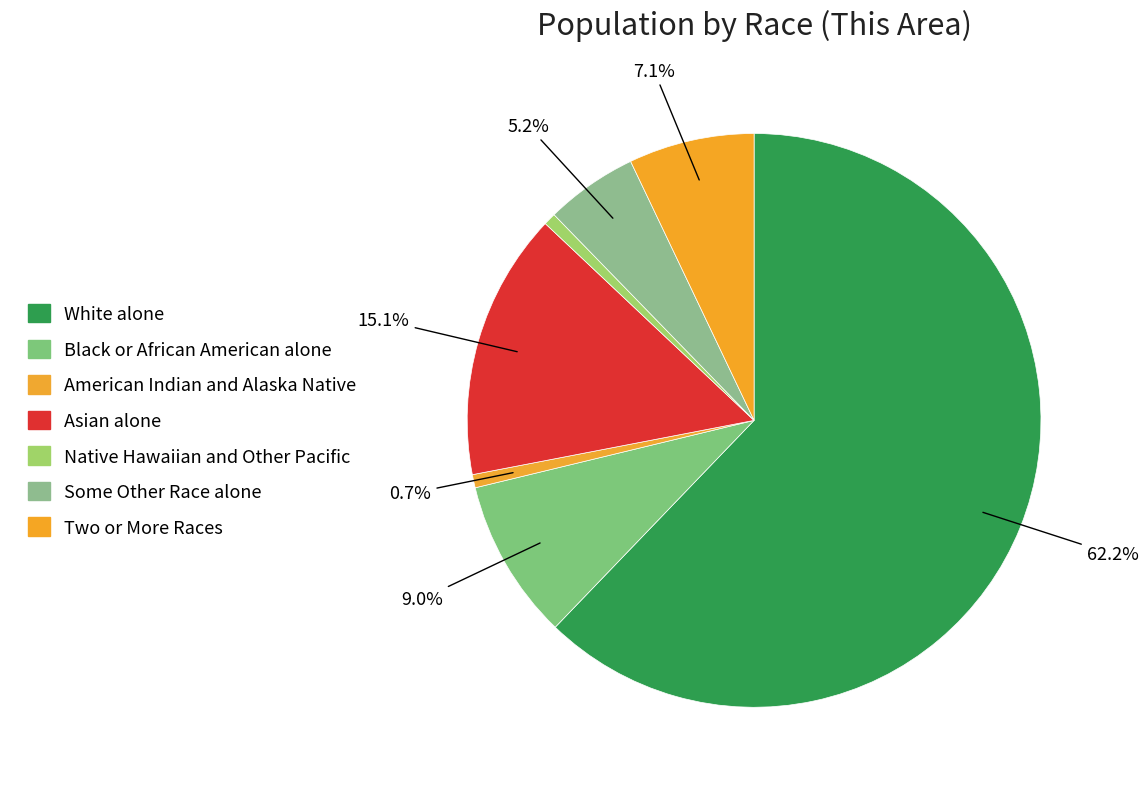

How many slices are in this pie chart?

7